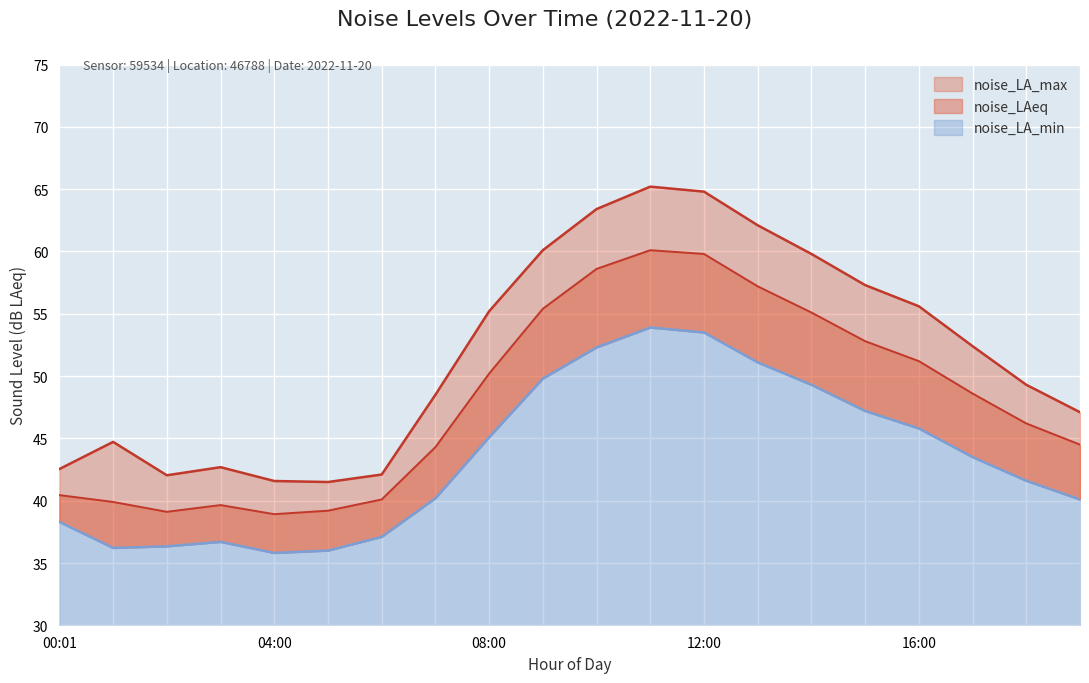

Which series has the largest total across all categories?

noise_LA_max